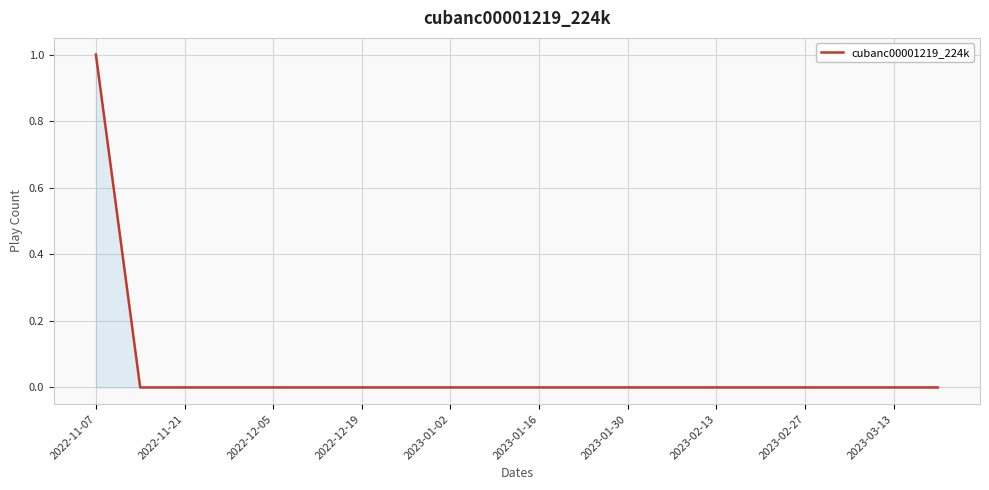

How many lines are shown in the chart?

1